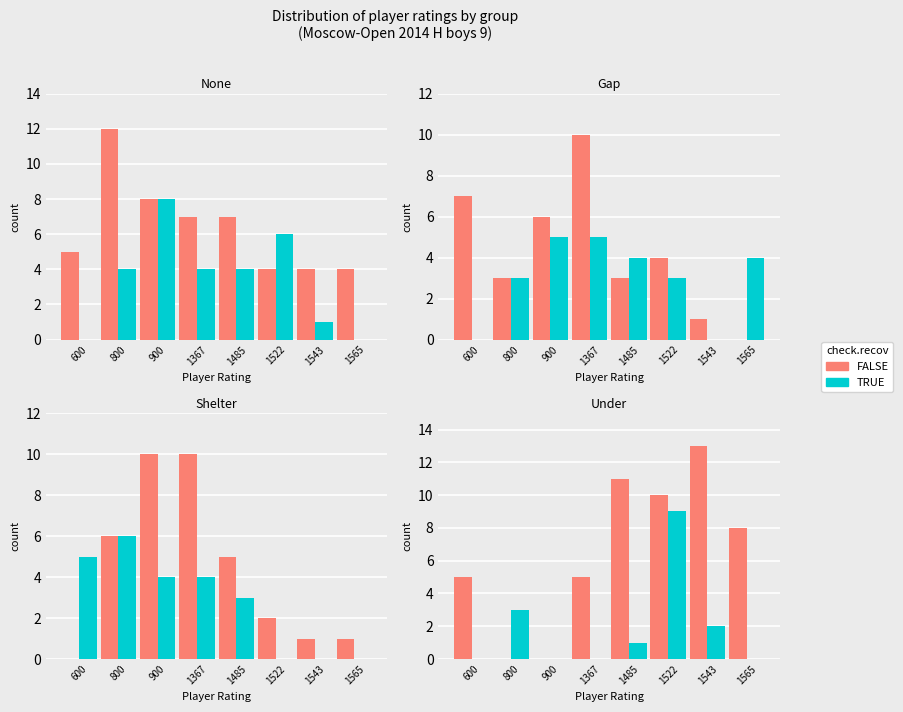

At which label does TRUE reach its peak?

1522